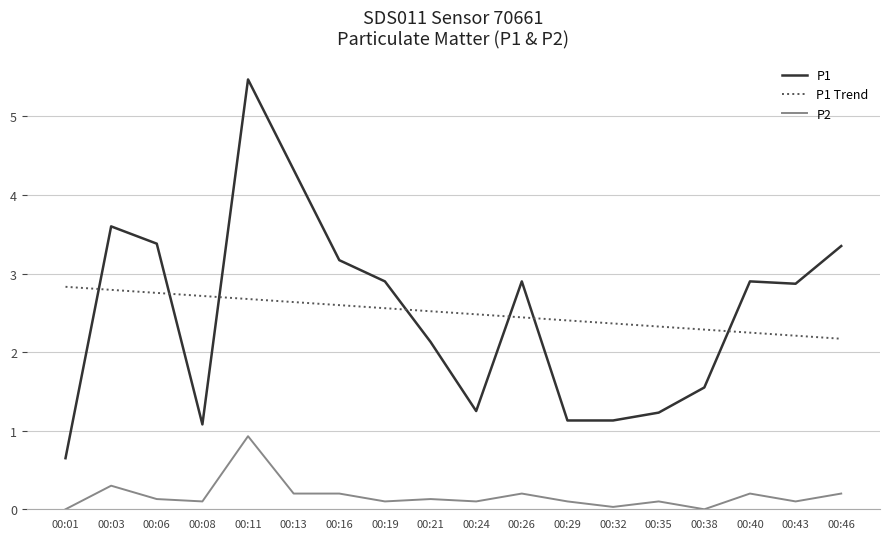

What is the sum of all P1 Trend values?

45.0